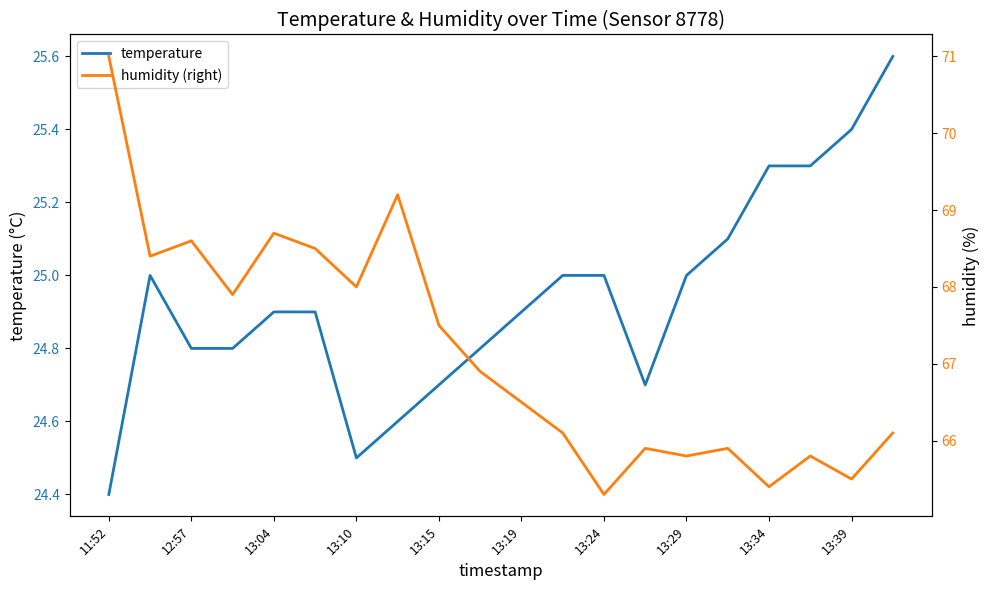

How many values in the humidity (right) series exceed 66?

13